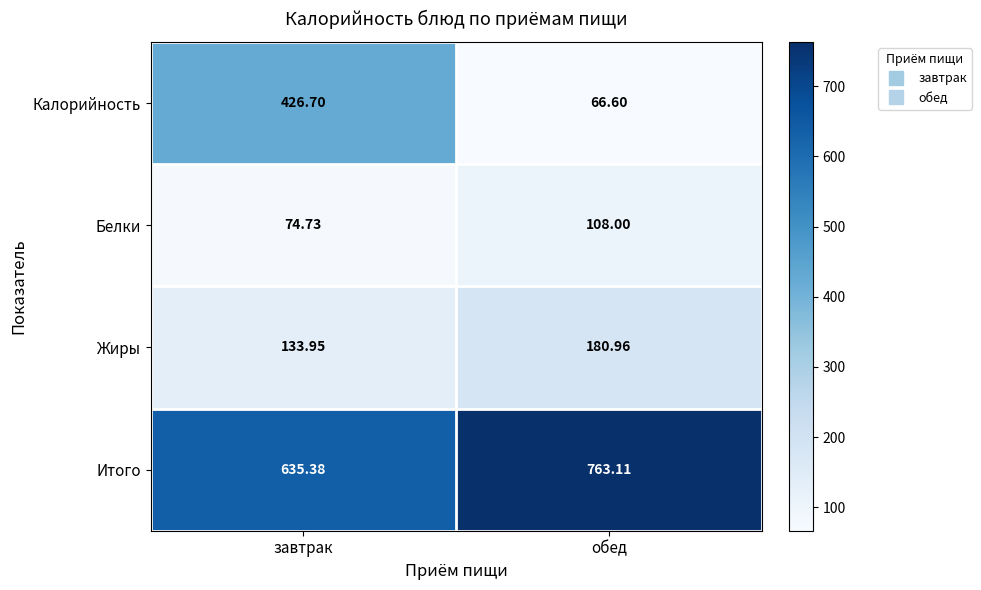

How many data points in Итого are above 763?

1